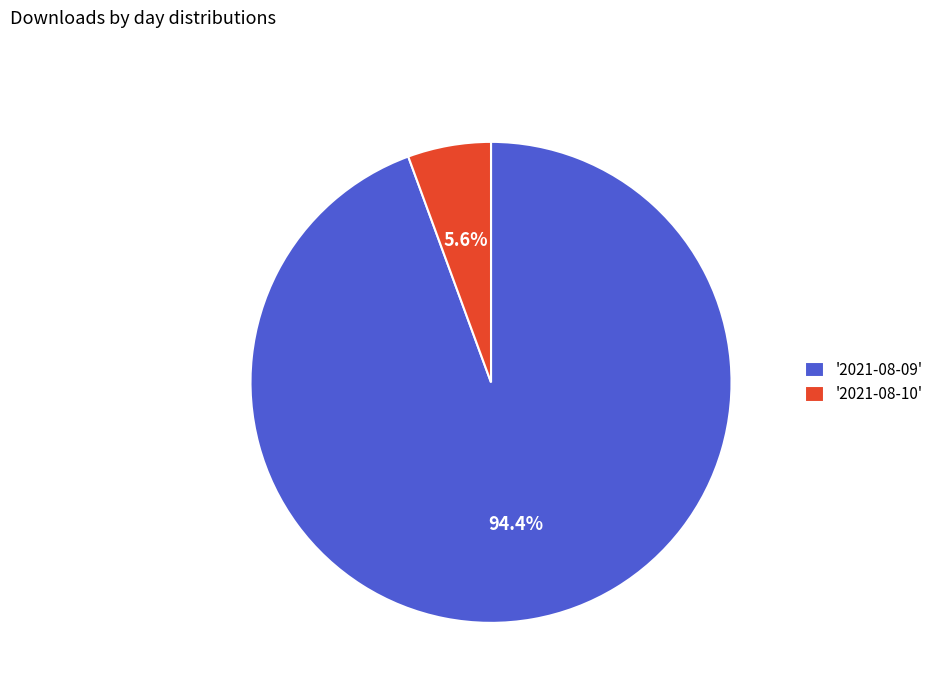

Is '2021-08-09' the majority of the pie?

Yes